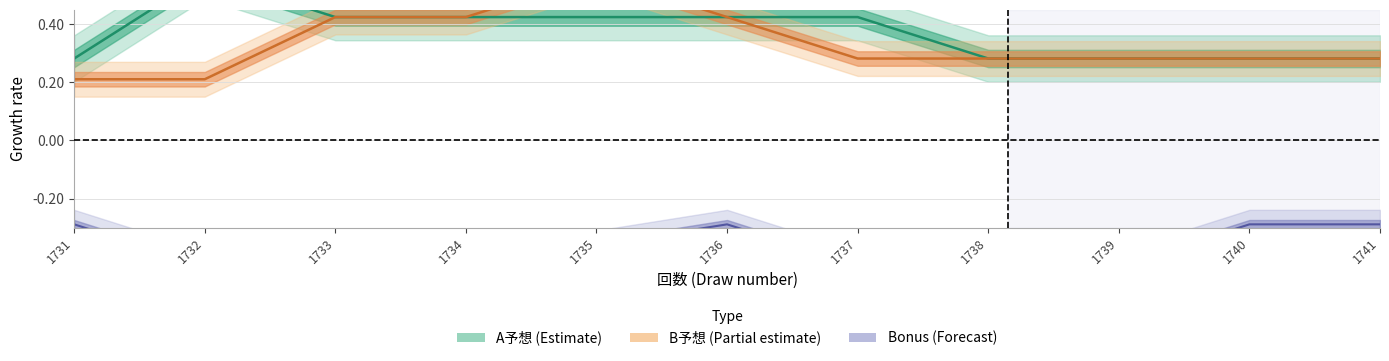

At how many categories does at least one series exceed 0?

11